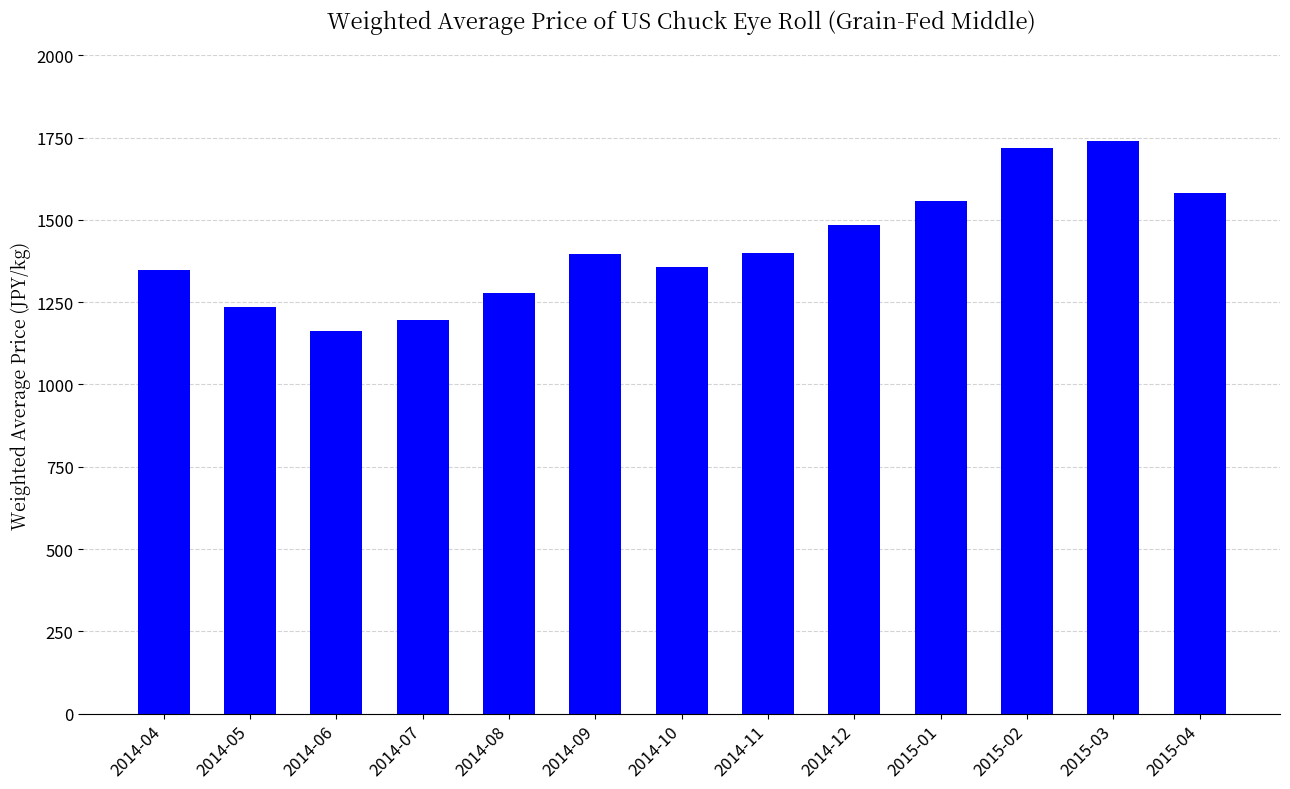

What is the value of the 9th bar from the left?

1485.7